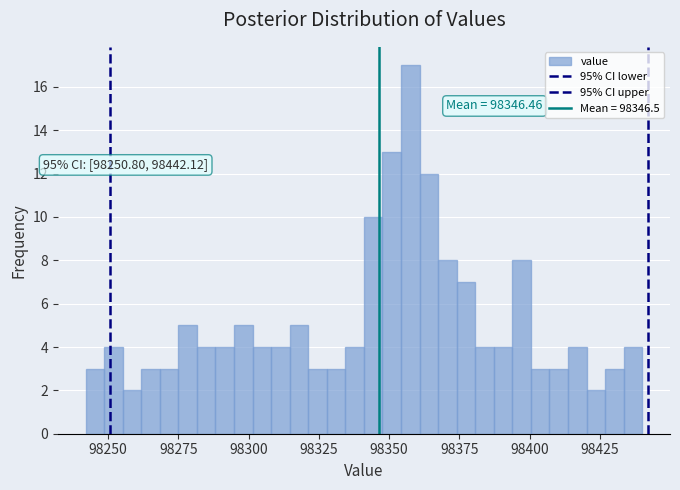

Read against the x-axis, roughly where is the centre of the tallest bar?

98360